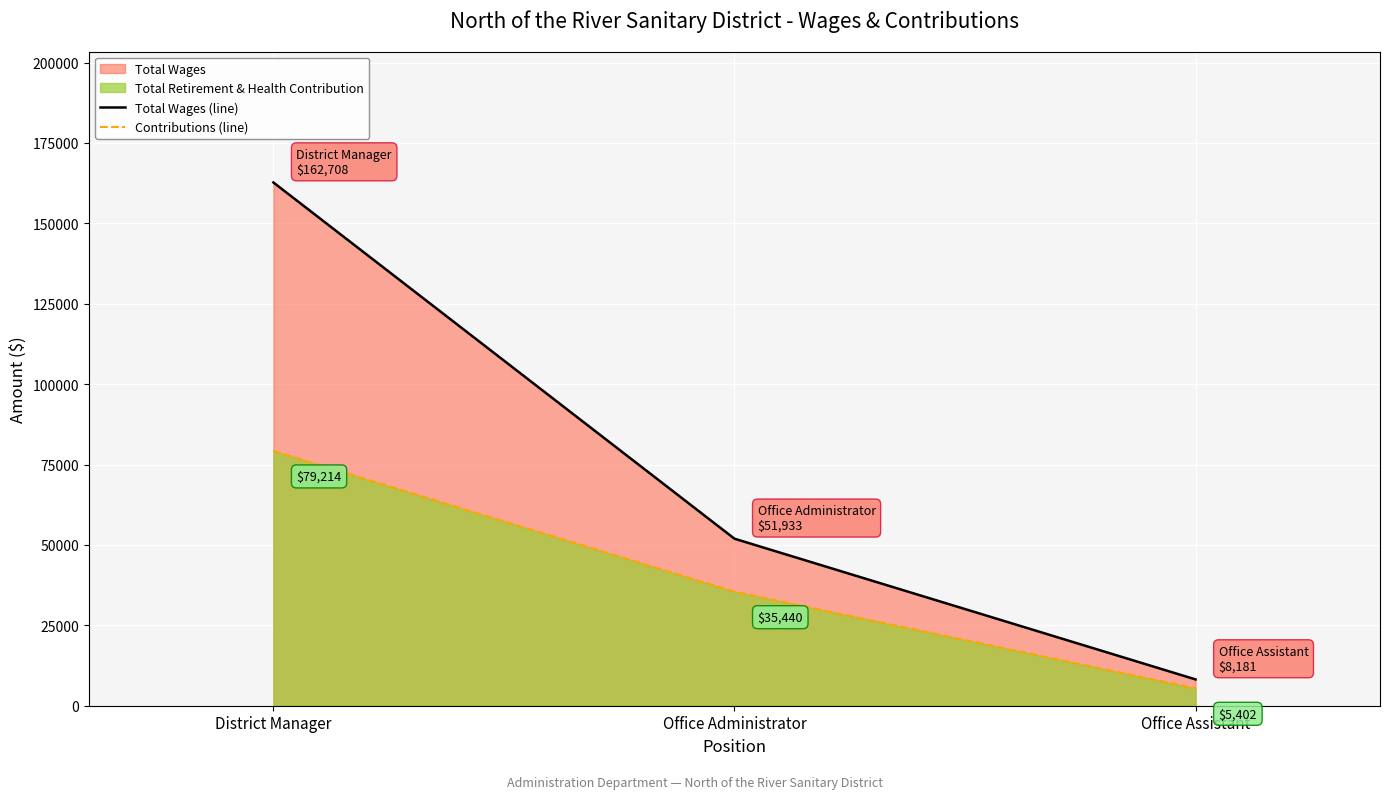

What is the label of the 3rd point from the right?

District Manager